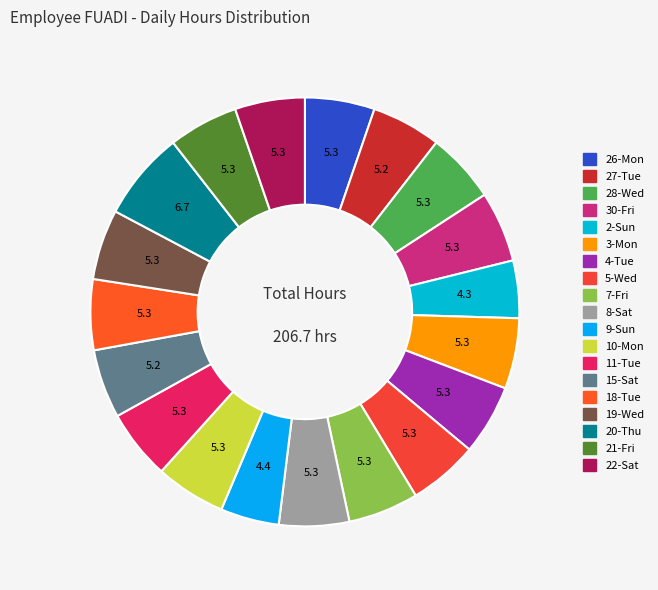

What percentage is the 9-Sun slice, to the nearest percent?

4%